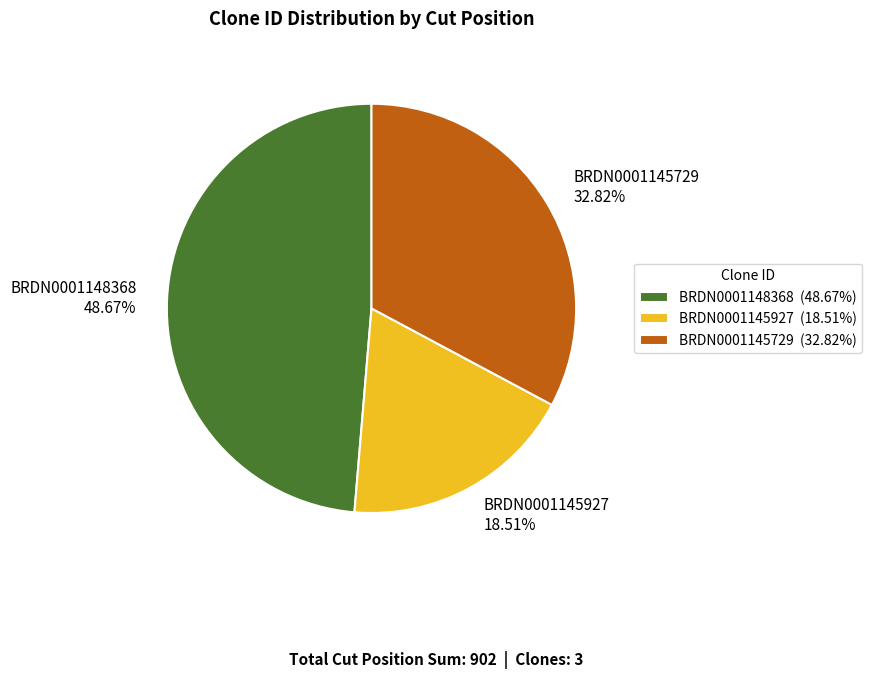

The BRDN0001148368 slice represents 34% of the pie. True or false?

False